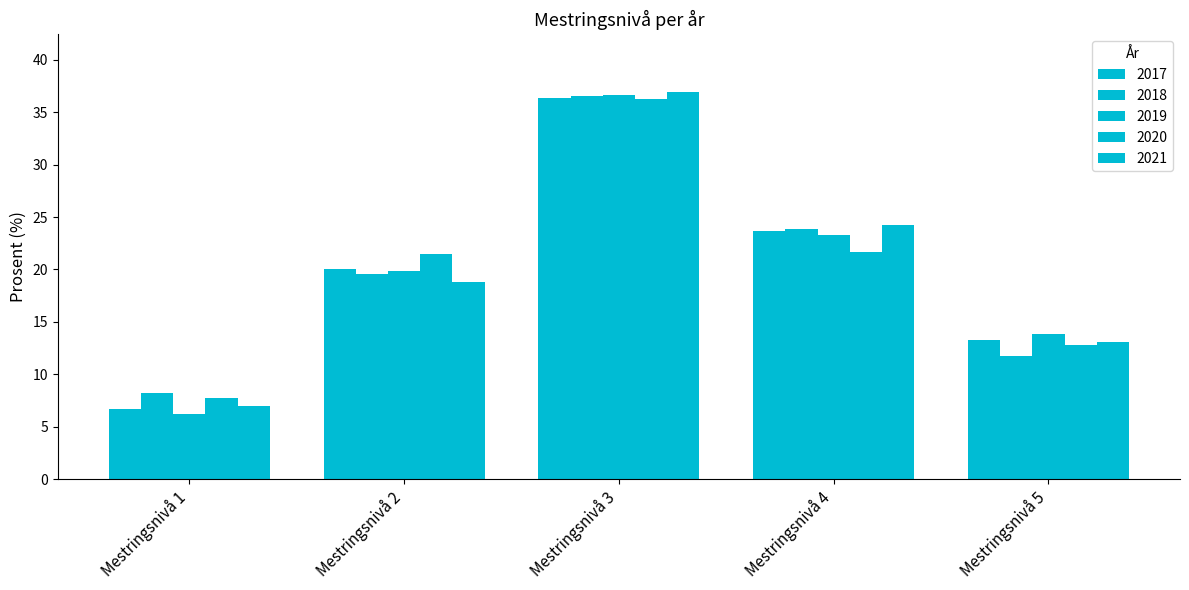

What is the spread (max minus min) of values at Mestringsnivå 1?

2.0